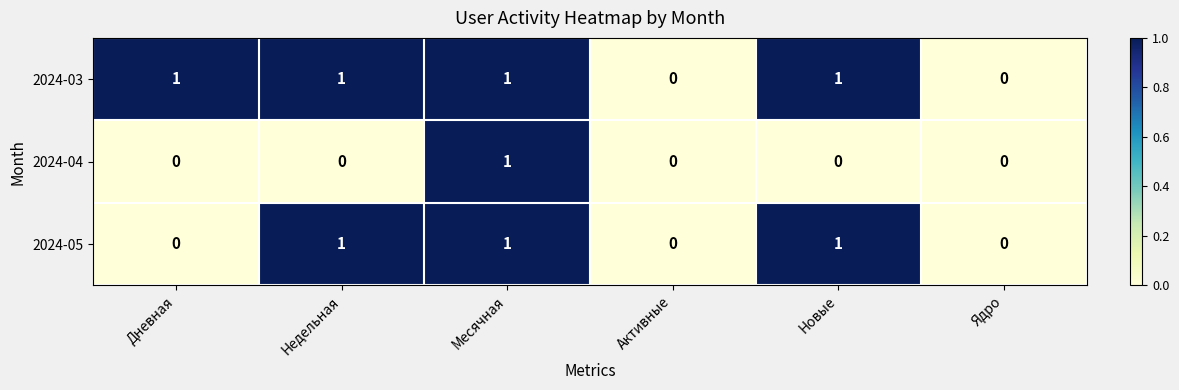

Count the 2024-03 values in the range 0 to 1.

6